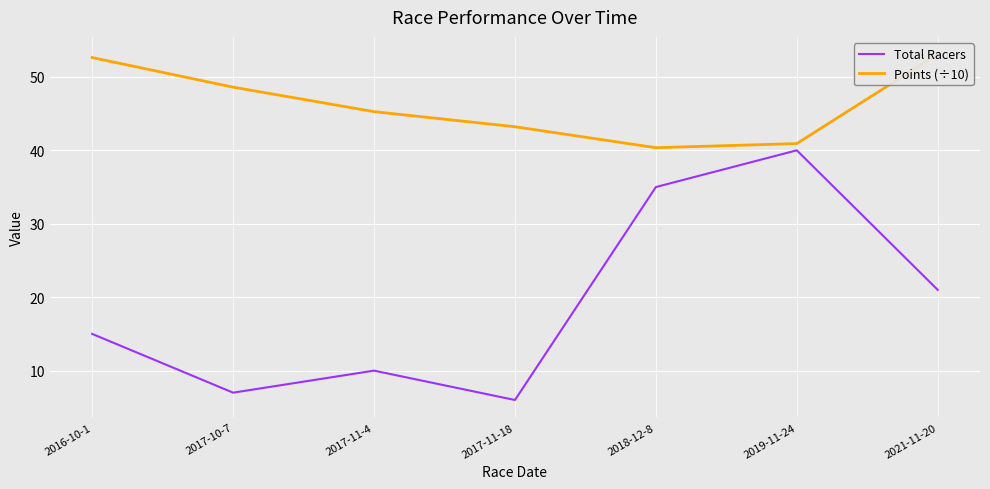

What is the maximum value for Points (÷10)?

53.1